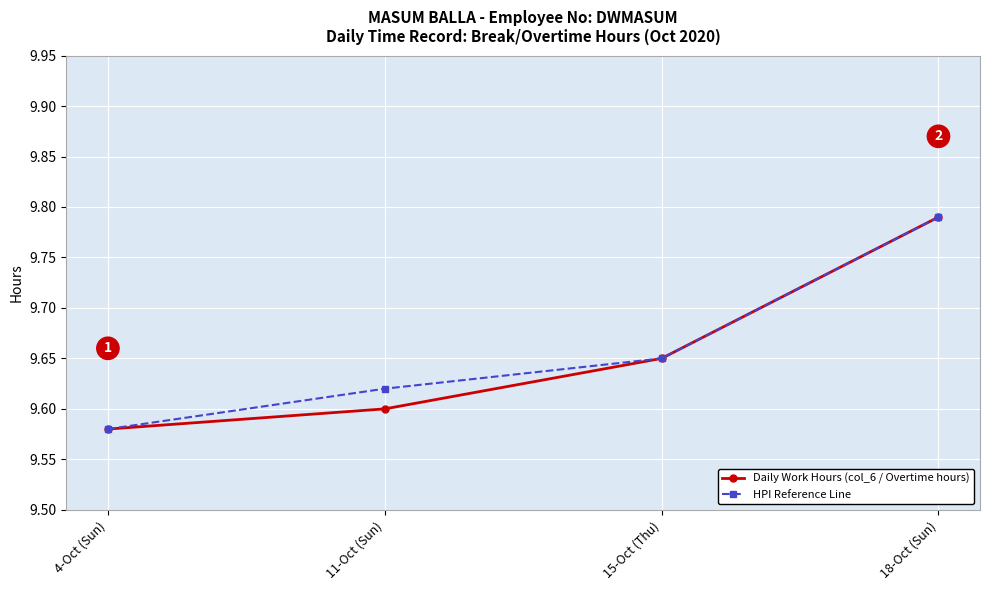

Count the HPI Reference Line values in the range 9 to 10.

4